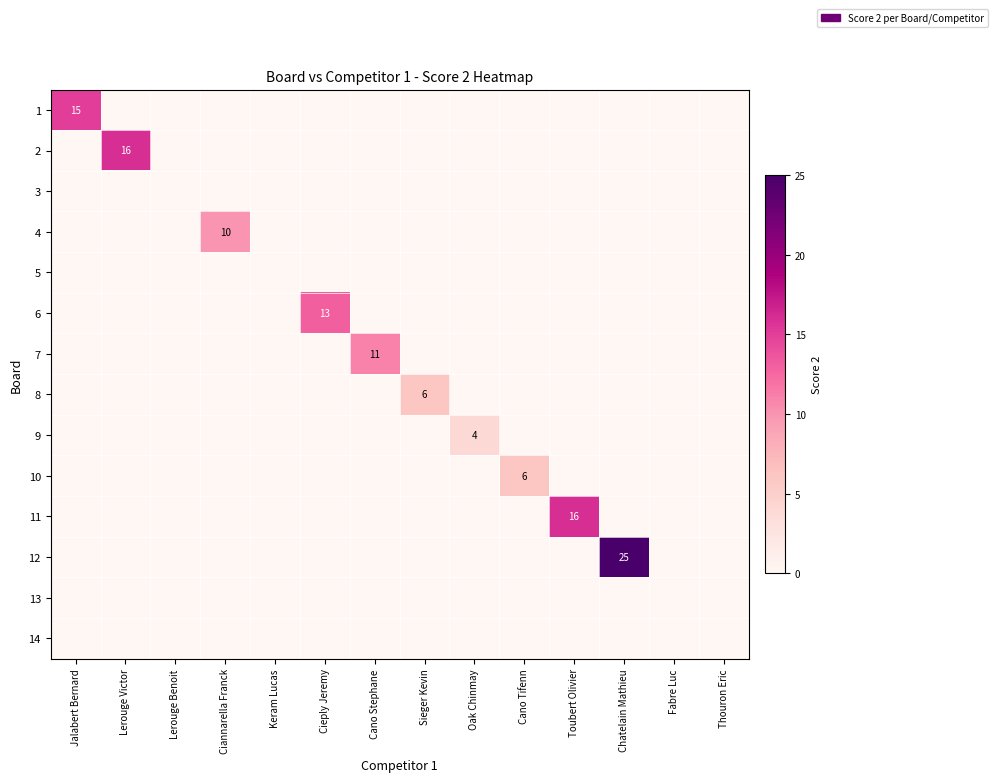

At how many categories does at least one series exceed 12?

5